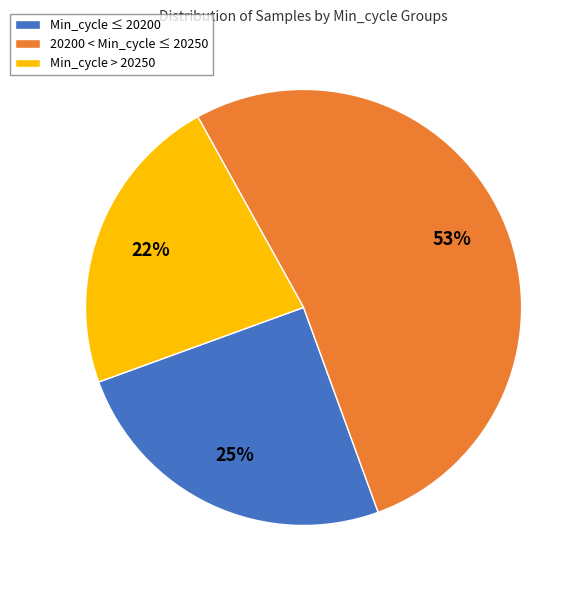

Which slice is the largest?

20200 < Min_cycle ≤ 20250